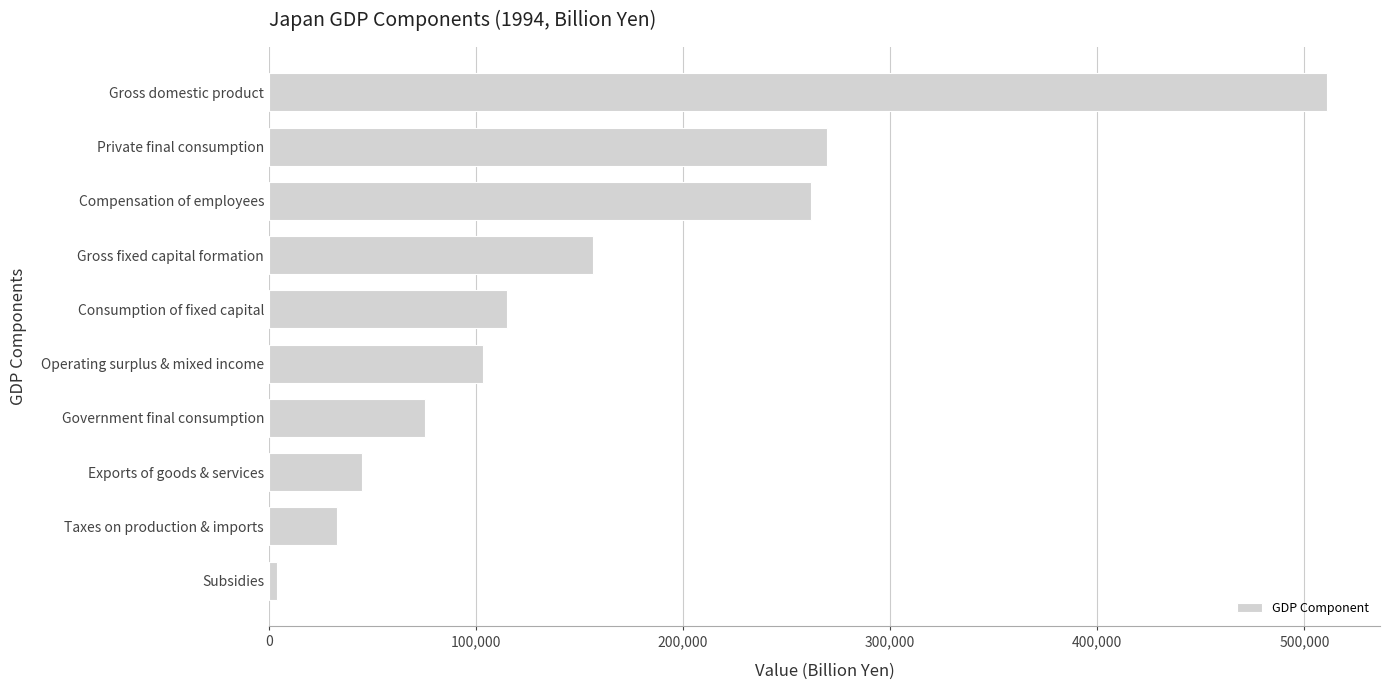

What is the average value?

157369.6